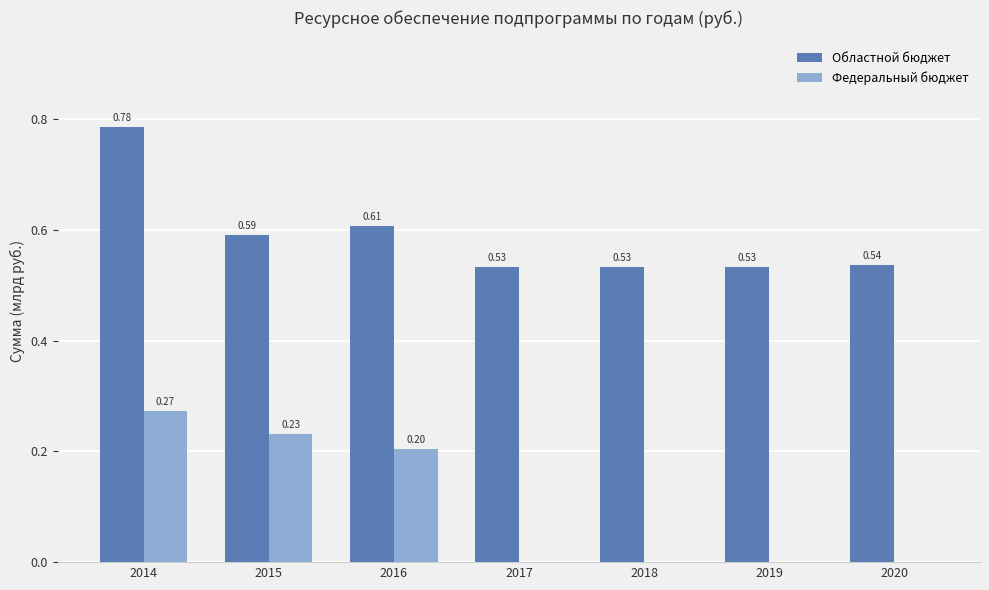

Between 2016 and 2018, which series saw the biggest shift?

Федеральный бюджет